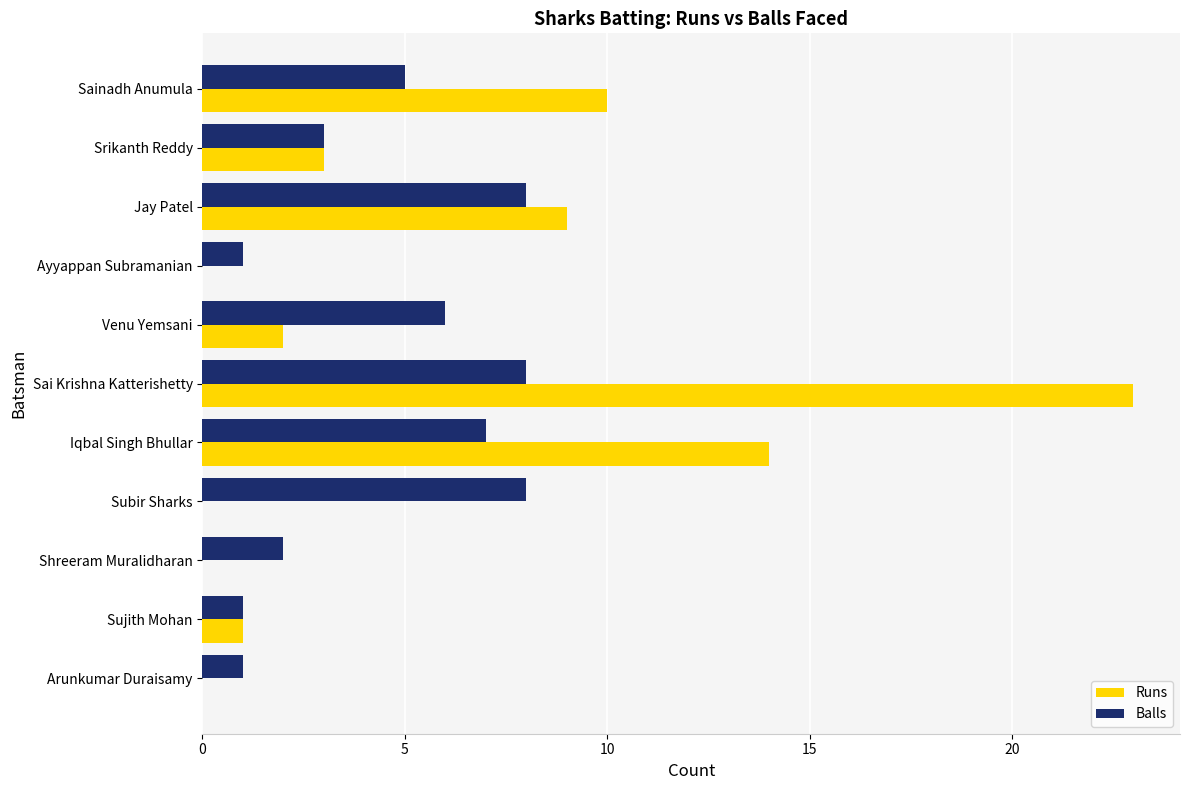

Is it true that Balls equals 5 at Sainadh Anumula?

True